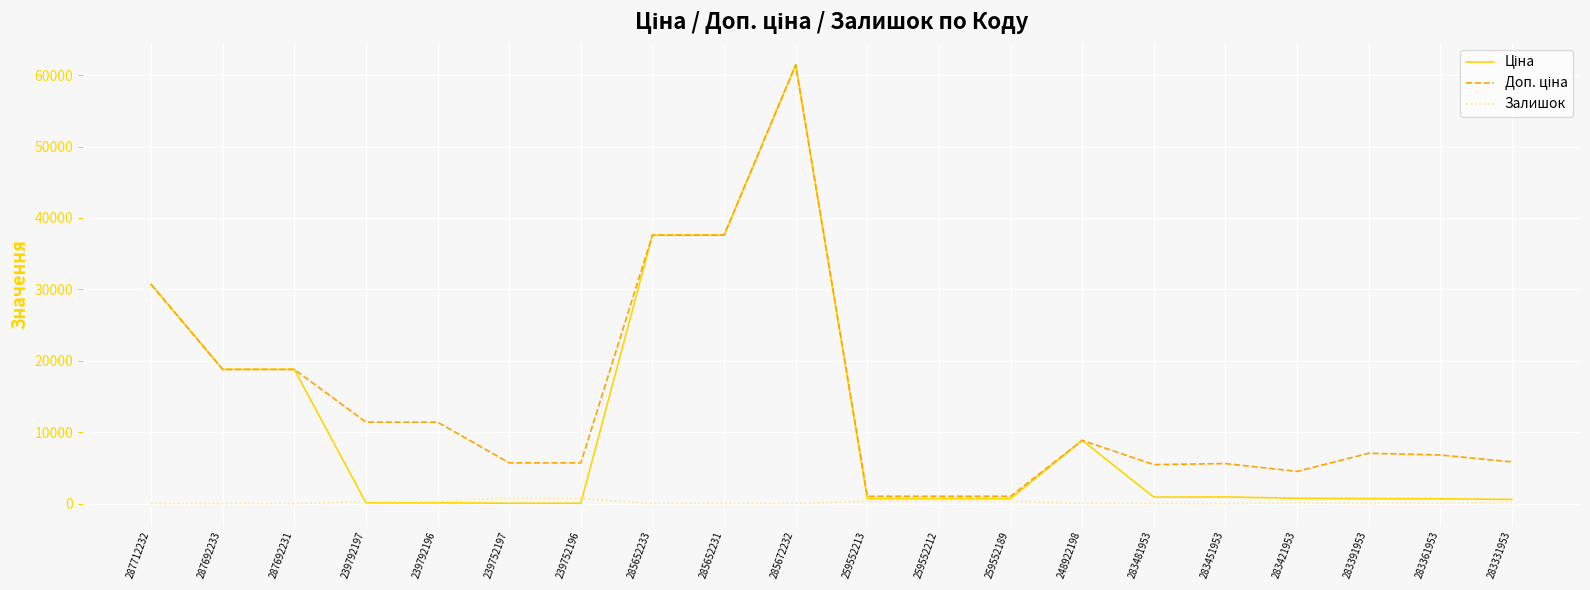

What is the greatest value displayed?

61434.3